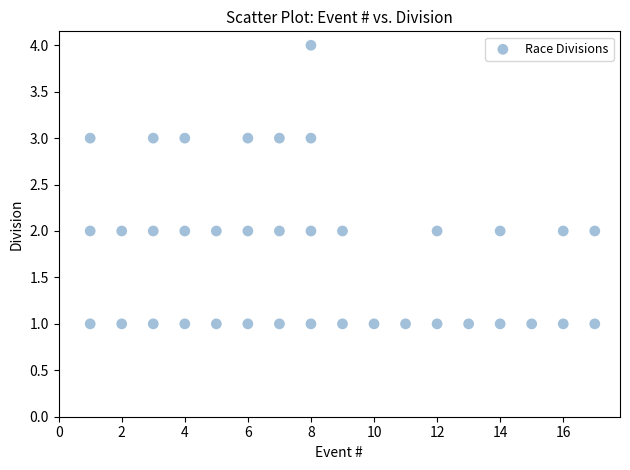

What is the range of X values (max minus min)?

16